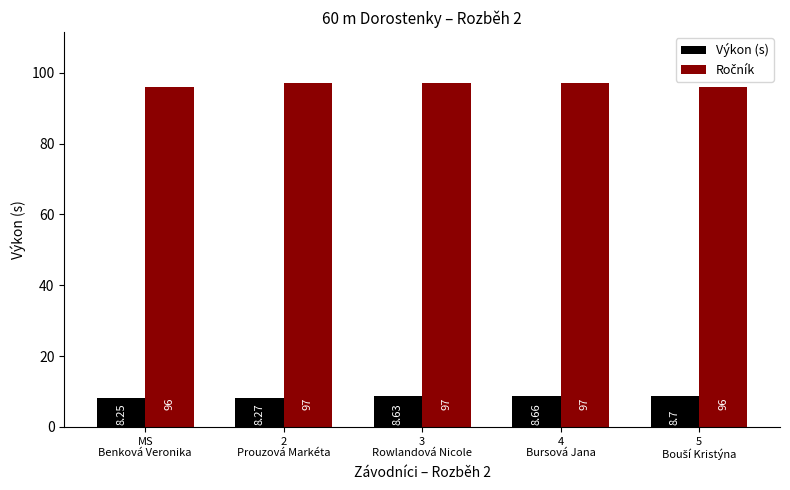

At how many categories does at least one series exceed 89?

5